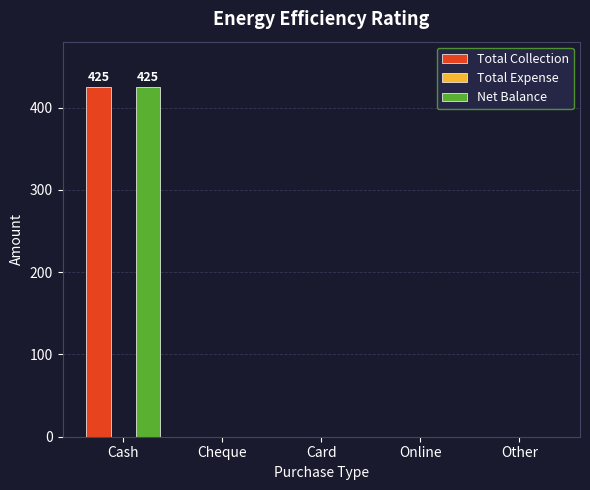

How many categories are shown in the chart?

5